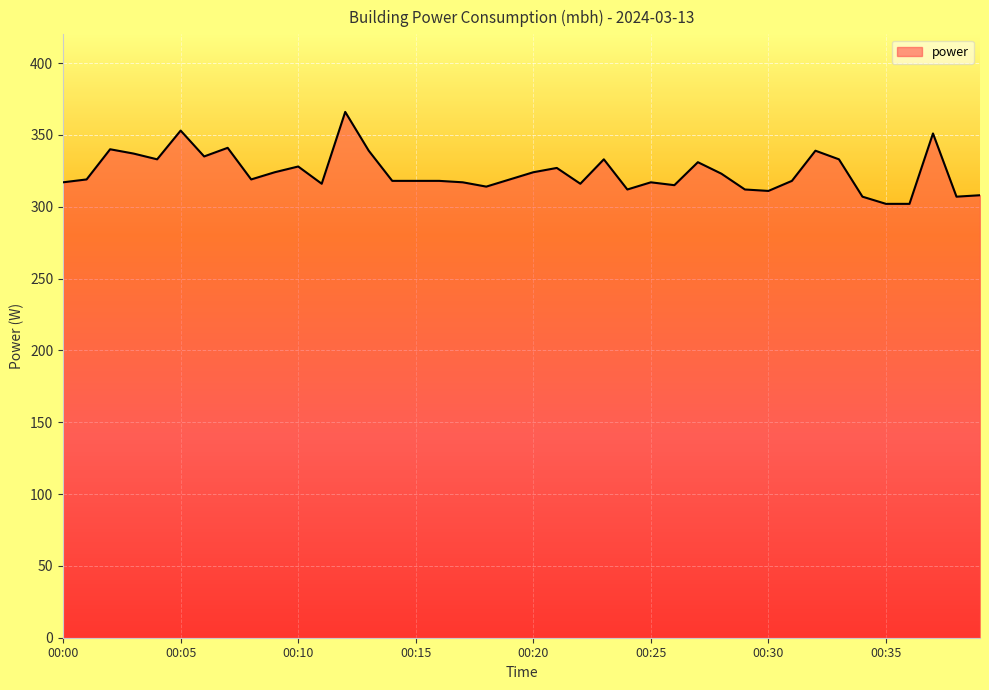

What is the greatest value displayed?

366